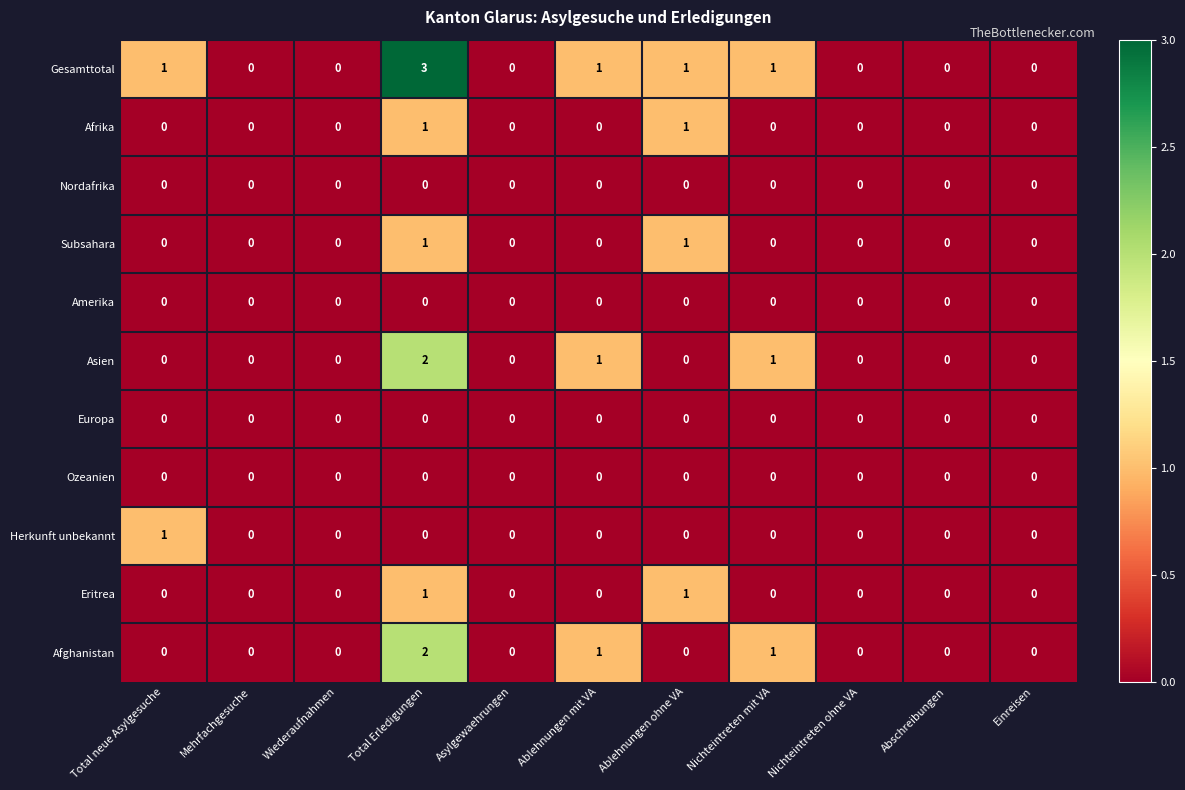

What is the greatest value displayed?

3